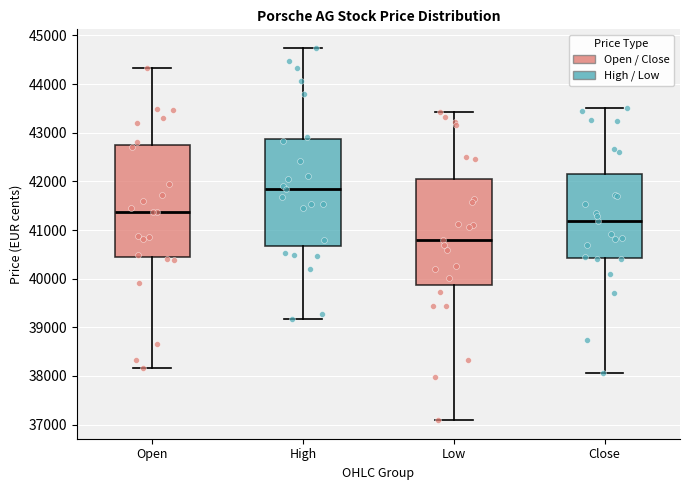

Reading left to right, read every box against the y-axis: the position of its median line, the range the box covers, and the ends of its whiskers. The values are not printed on the chart, so give them approximately, as read against the axis.

Open: median 41400, box 40400 to 42800, whiskers 38200 to 44300
High: median 41900, box 40700 to 42900, whiskers 39200 to 44700
Low: median 40800, box 39900 to 42000, whiskers 37100 to 43400
Close: median 41200, box 40400 to 42200, whiskers 38100 to 43500